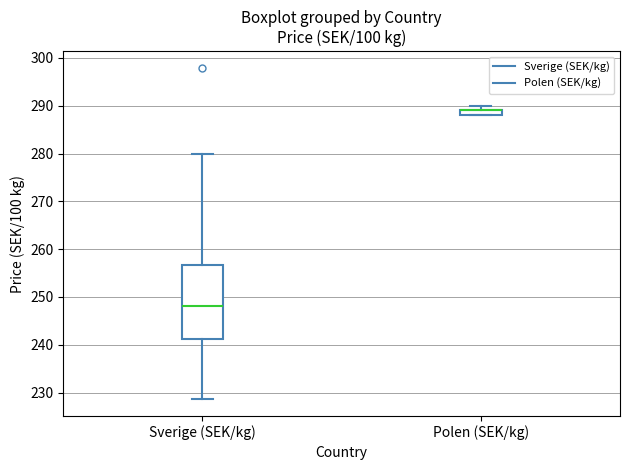

Where does the median line of the box for Sverige (SEK/kg) sit on the y-axis? The values are not printed on the chart, so give them approximately, as read against the axis.

248